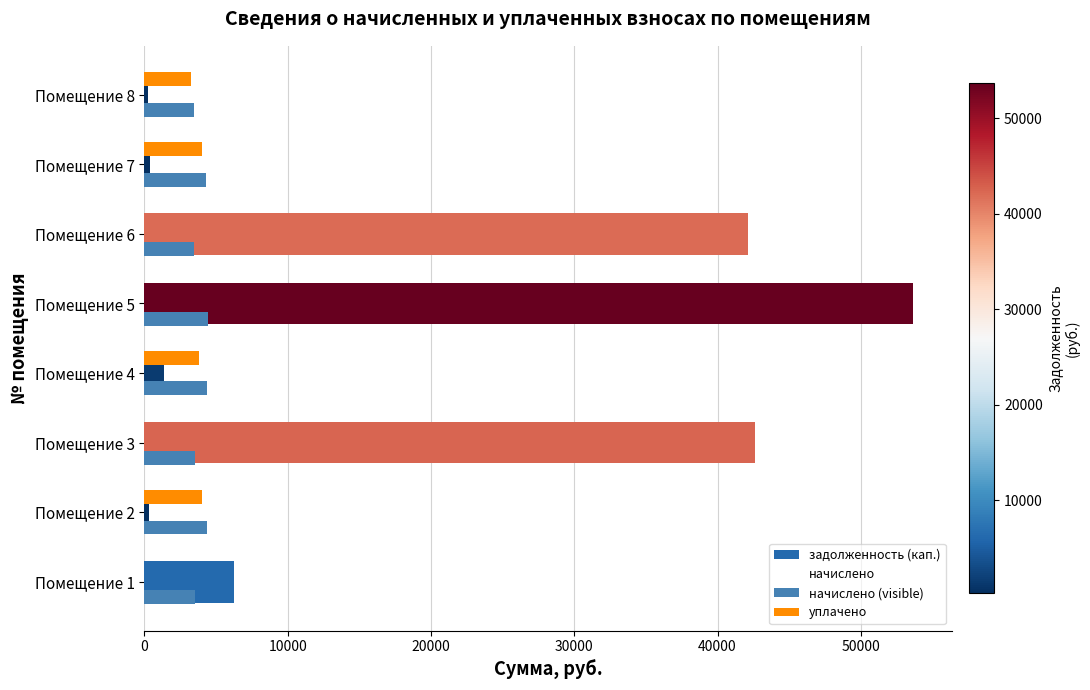

Count the number of categories in the chart.

8